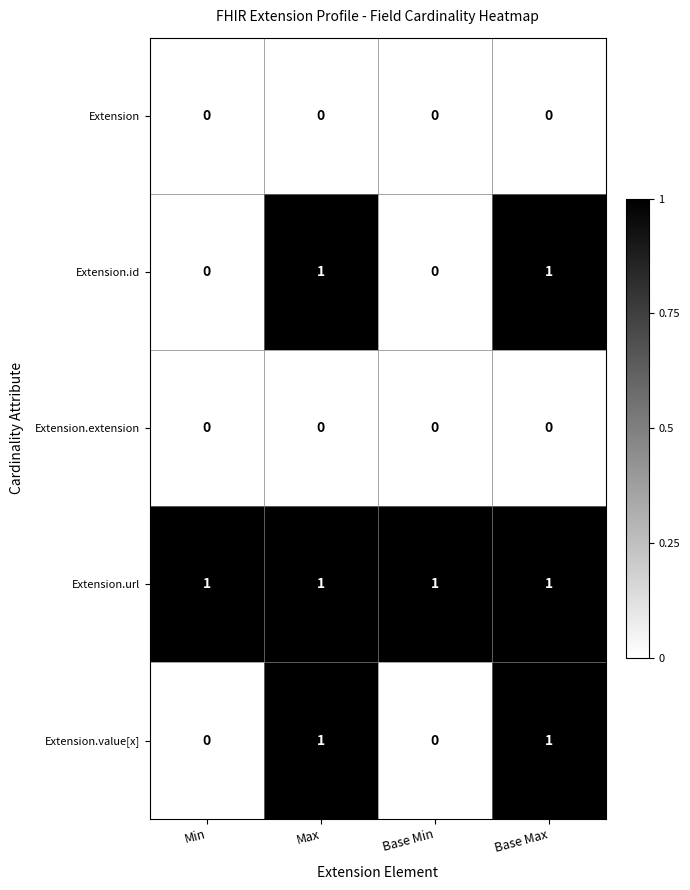

Which series has the largest total across all categories?

Extension.url